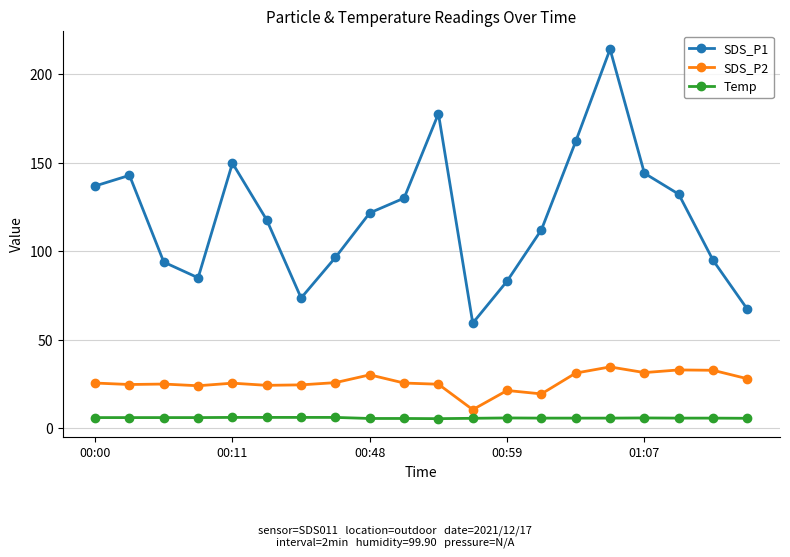

Which series has the largest total across all categories?

SDS_P1